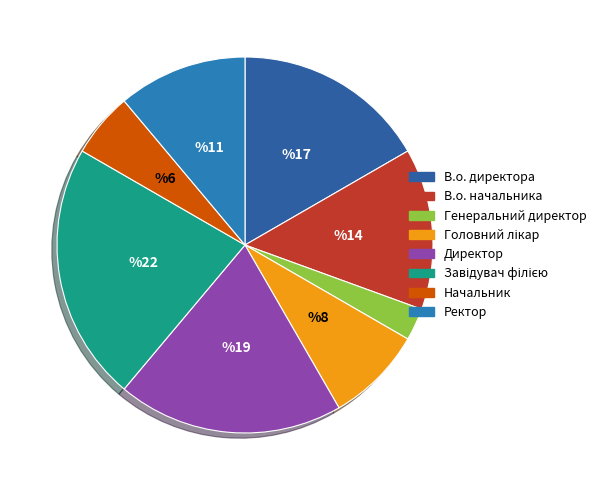

Count the number of slices in the pie.

8